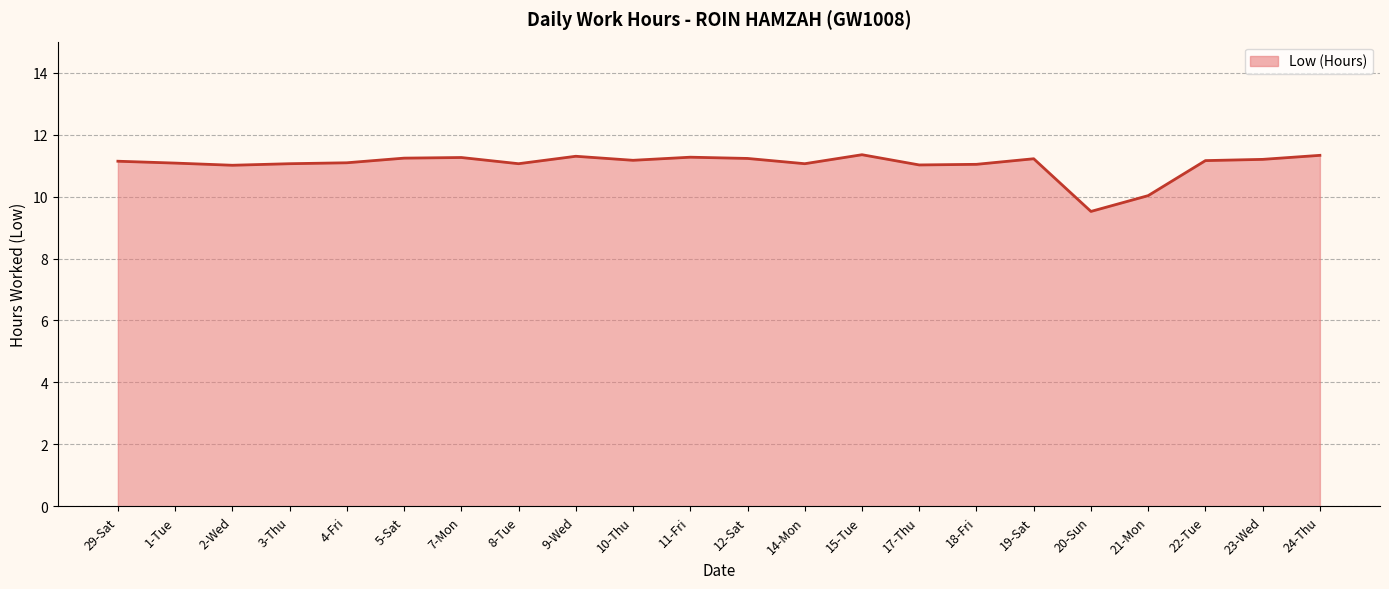

Where is the data nearest to the value 10?

21-Mon